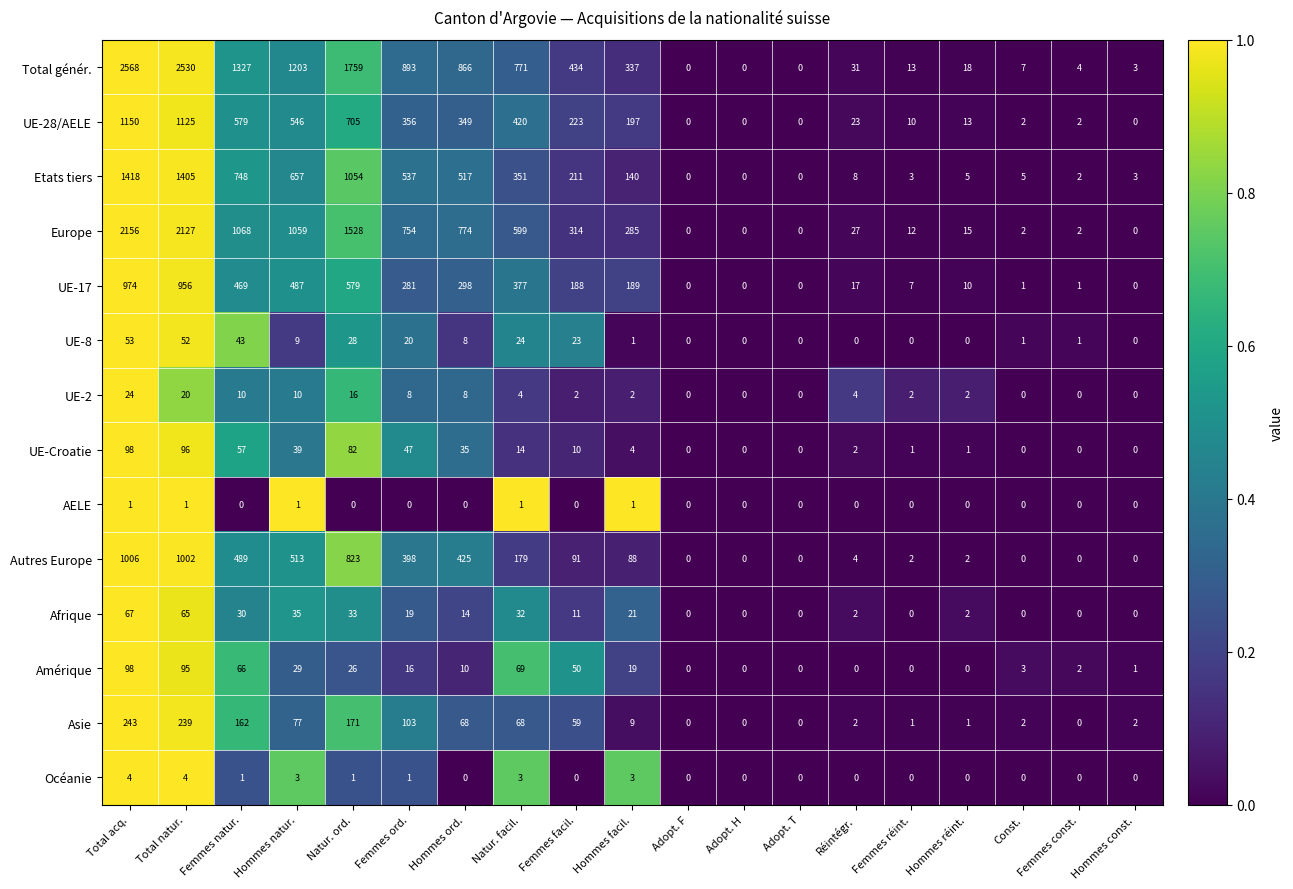

Which series changed the most between Total natur. and Adopt. H?

Total génér.